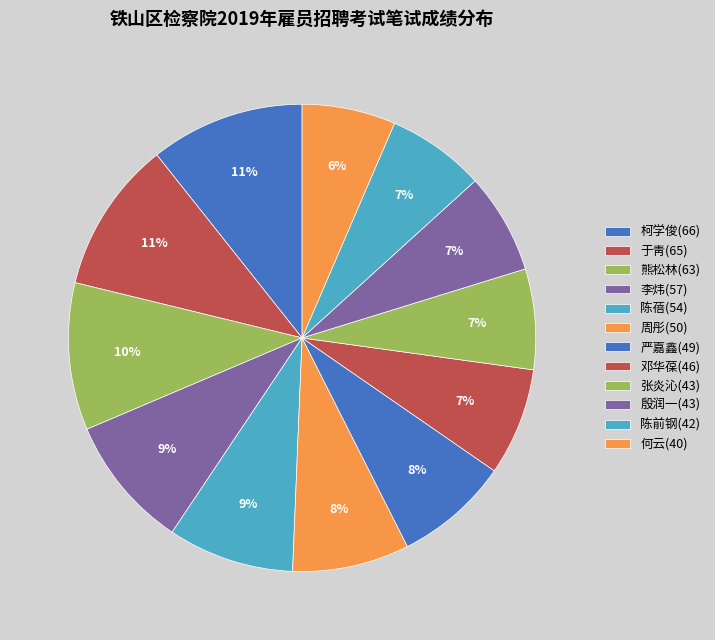

What is the change in value from 柯学俊(66) to 周彤(50)?

-16